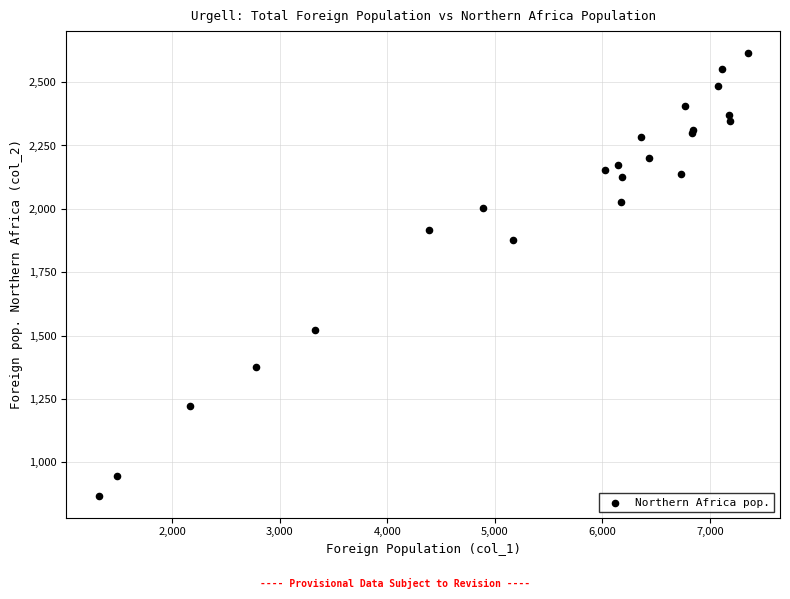

What Y value in the scatter plot is closest to 1741?

1879